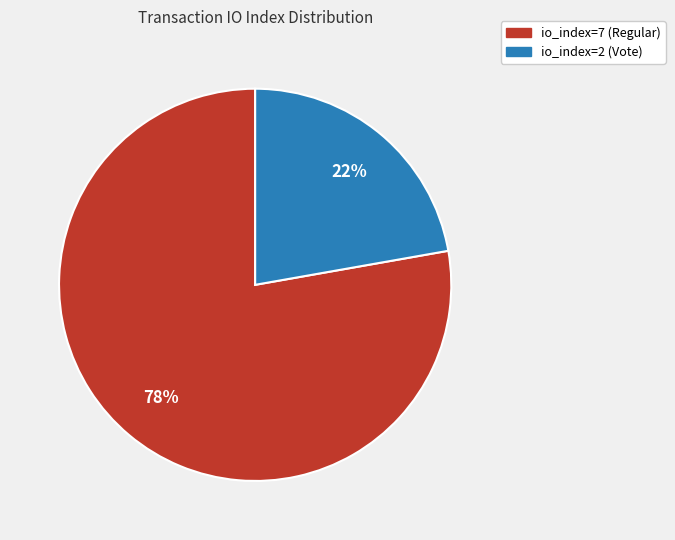

To the nearest percent, what is the average slice percentage?

50%